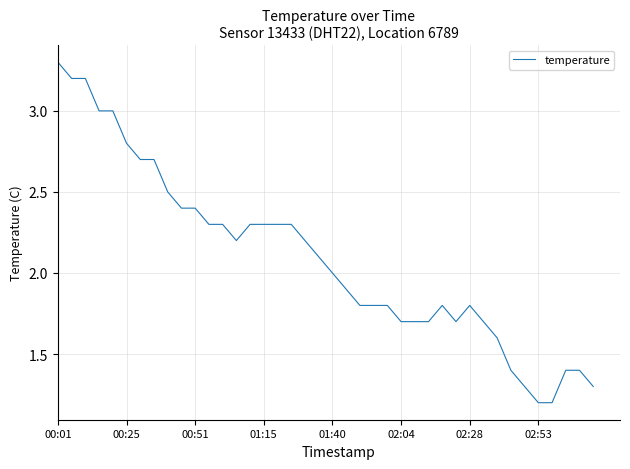

What is the greatest value displayed?

3.3